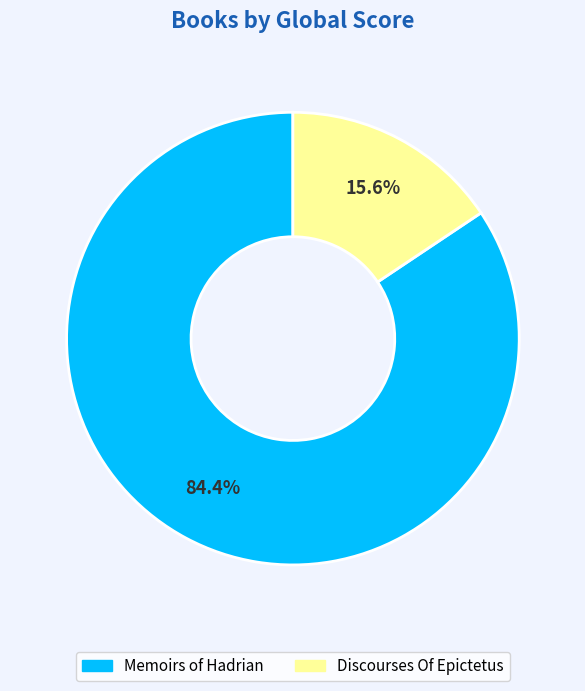

Does any single category account for the majority?

Yes